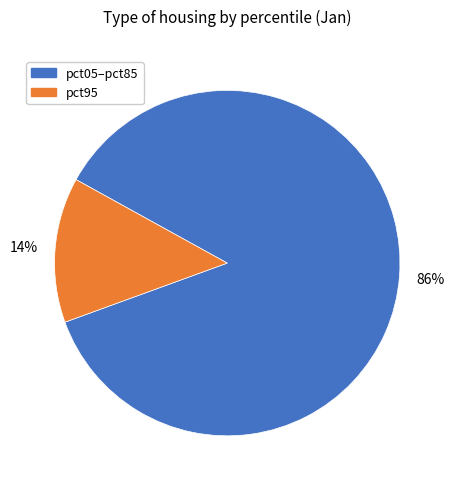

To the nearest percent, what percentage of the pie is pct05–pct85?

86%